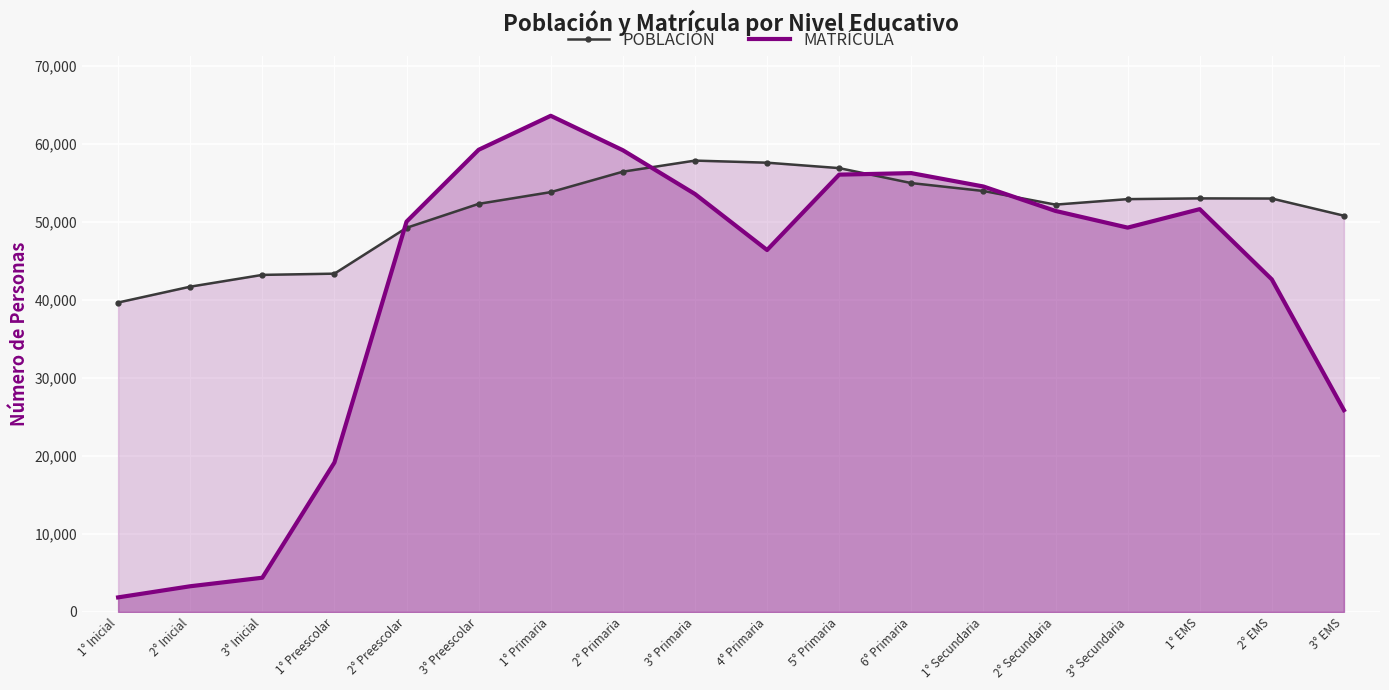

What is the difference between the maximum and second lowest values in the MATRÍCULA series?

60329